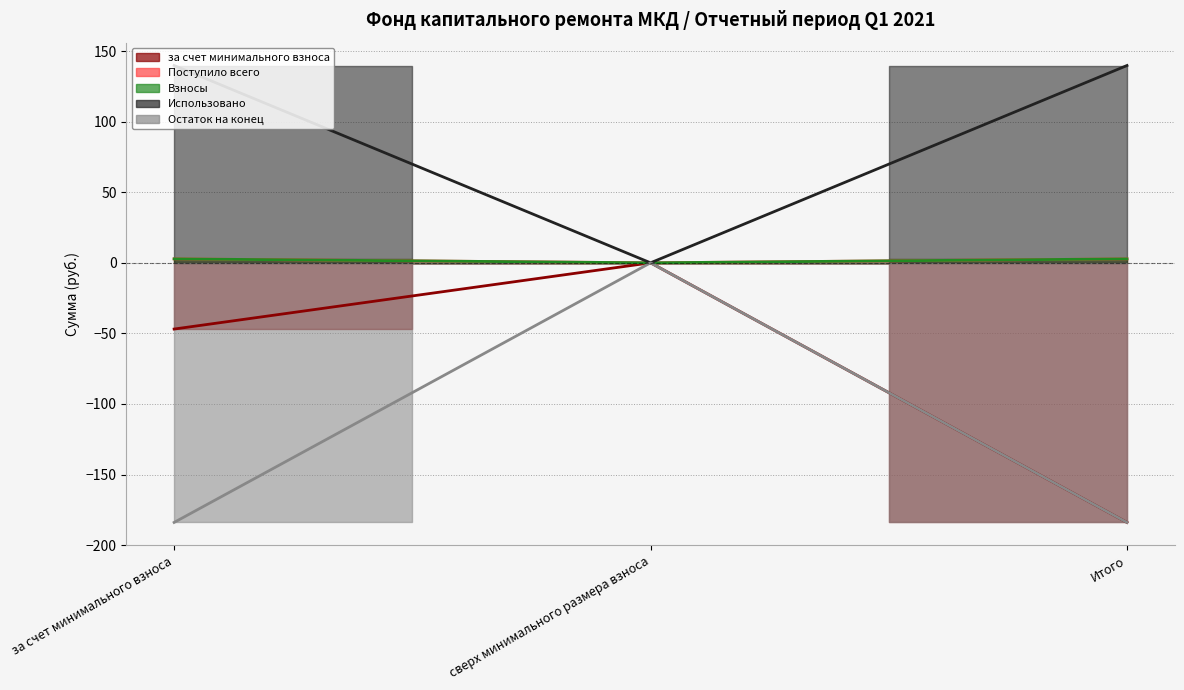

What is the total value across all series at Итого?

-222.5